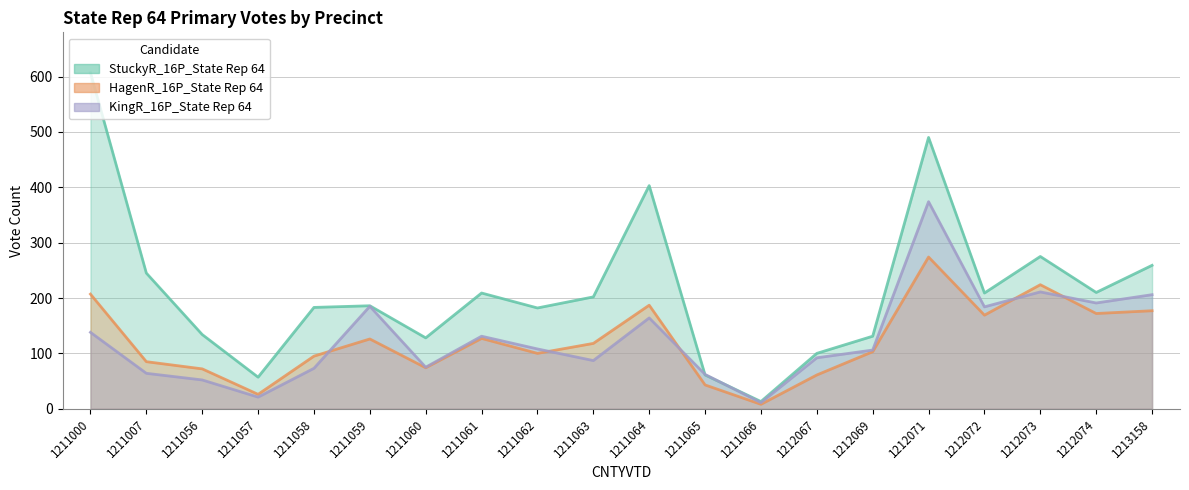

Rank the categories by StuckyR value from lowest to highest.

1211066, 1211057, 1211065, 1212067, 1211060, 1212069, 1211056, 1211062, 1211058, 1211059, 1211063, 1211061, 1212072, 1212074, 1211007, 1213158, 1212073, 1211064, 1212071, 1211000